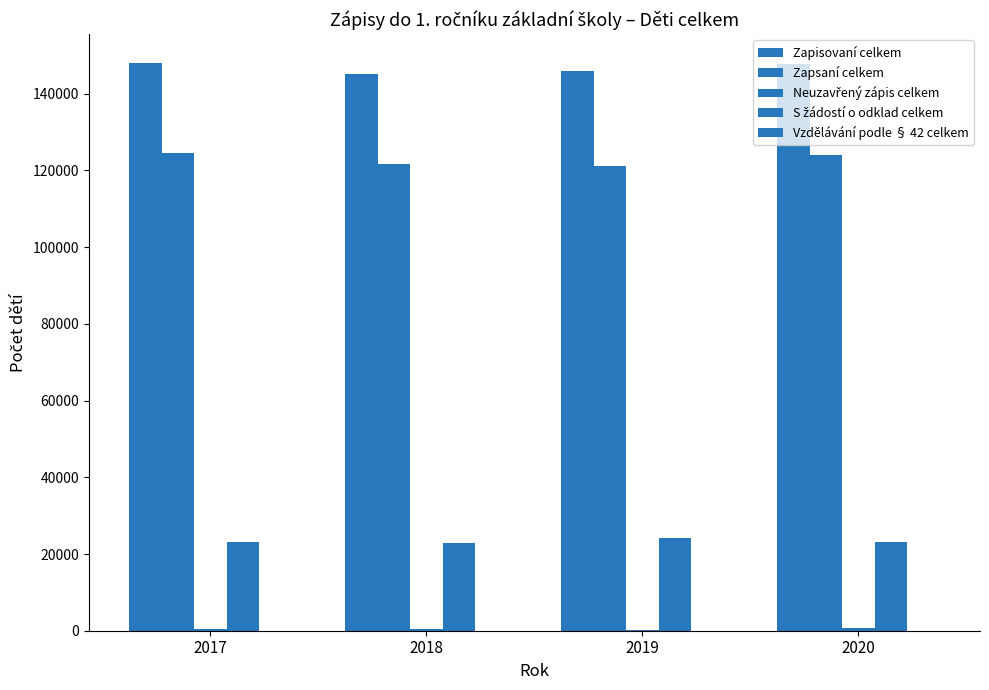

Count the number of categories in the chart.

4